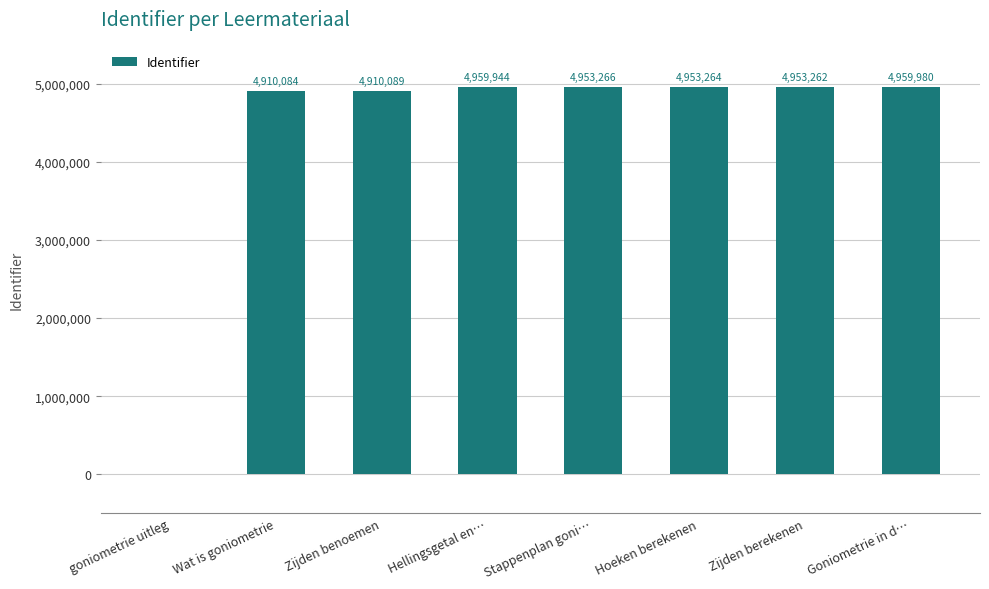

What is the sum of all values?

34599889